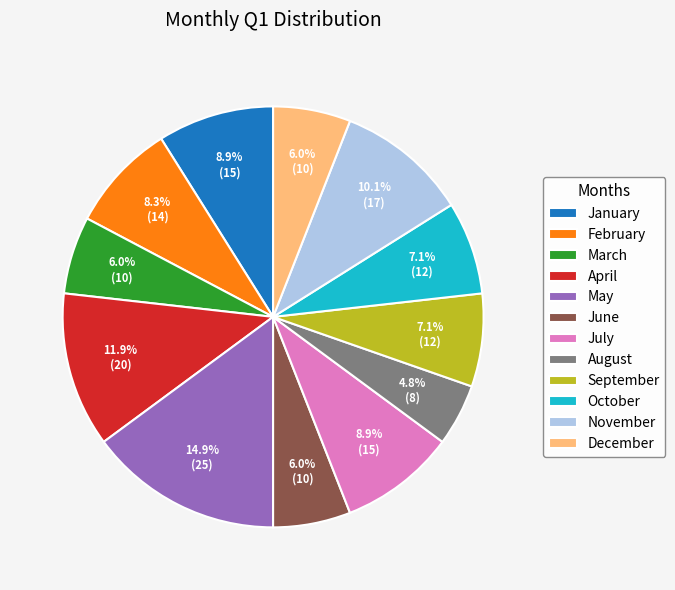

To the nearest percent, what is the combined percentage of January and November?

19%